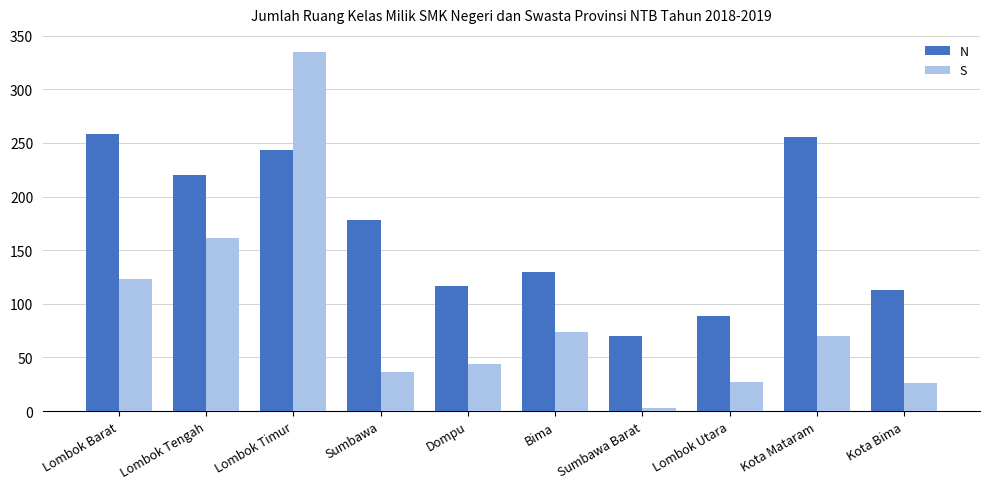

What is the difference between the maximum and second lowest values in the S series?

309